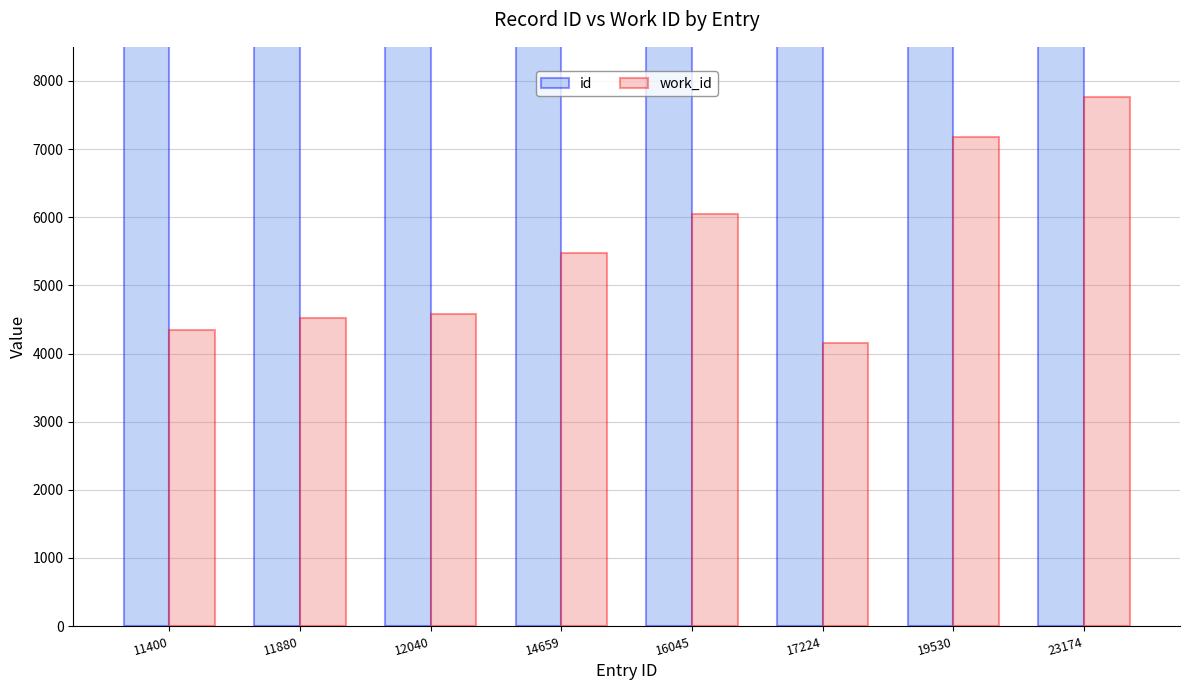

How many distinct data groups are displayed?

2